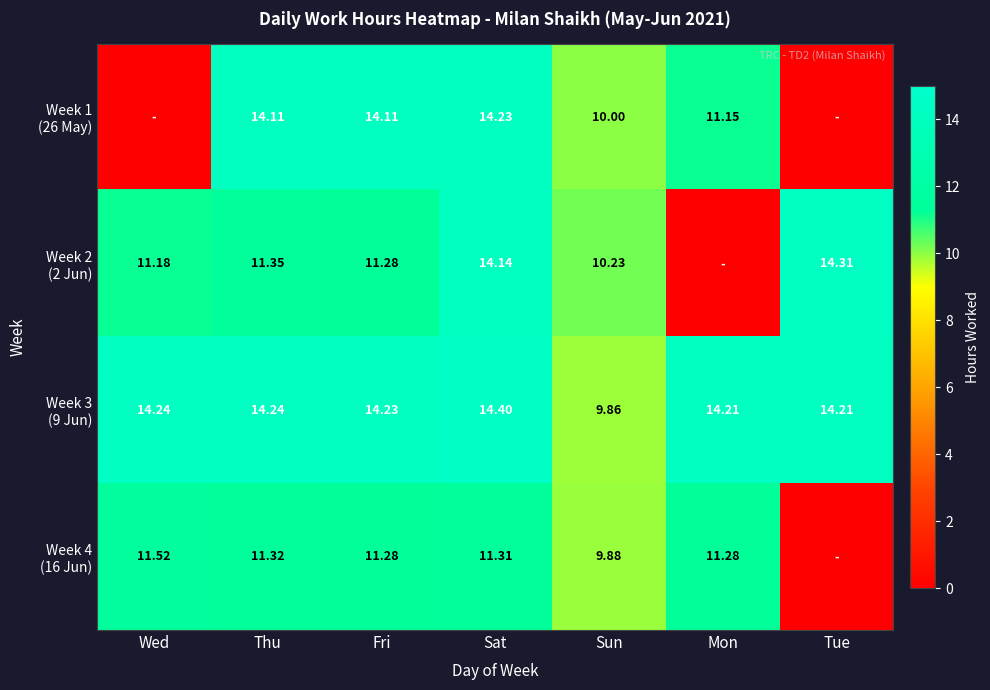

The Week 2 (2 Jun) series shows 0.0 at Mon. True or false?

True